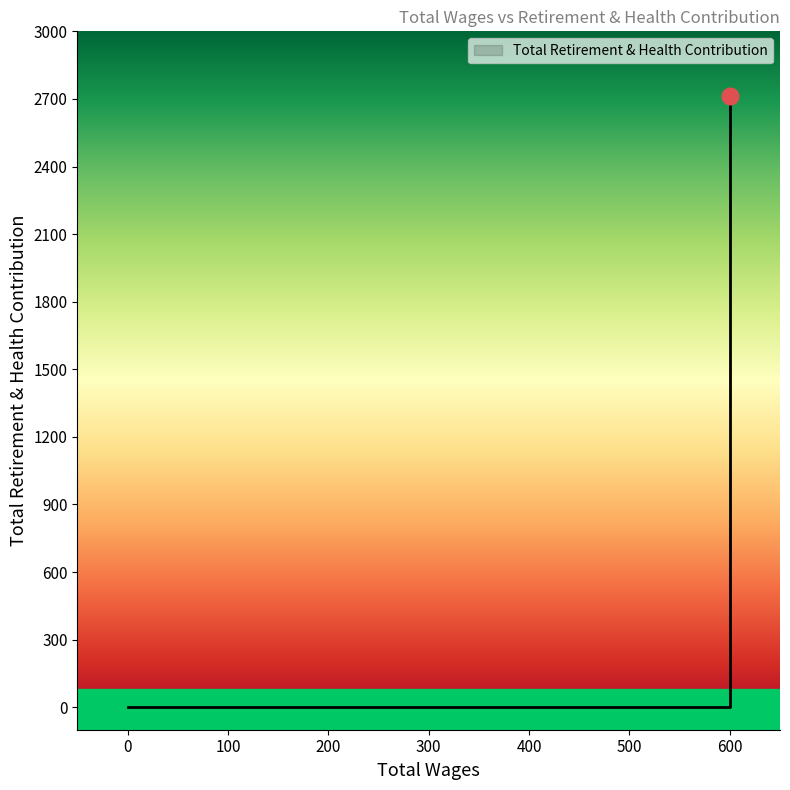

Reading left to right, extract all data points from this chart.

0	2711	0	0	0	0	0